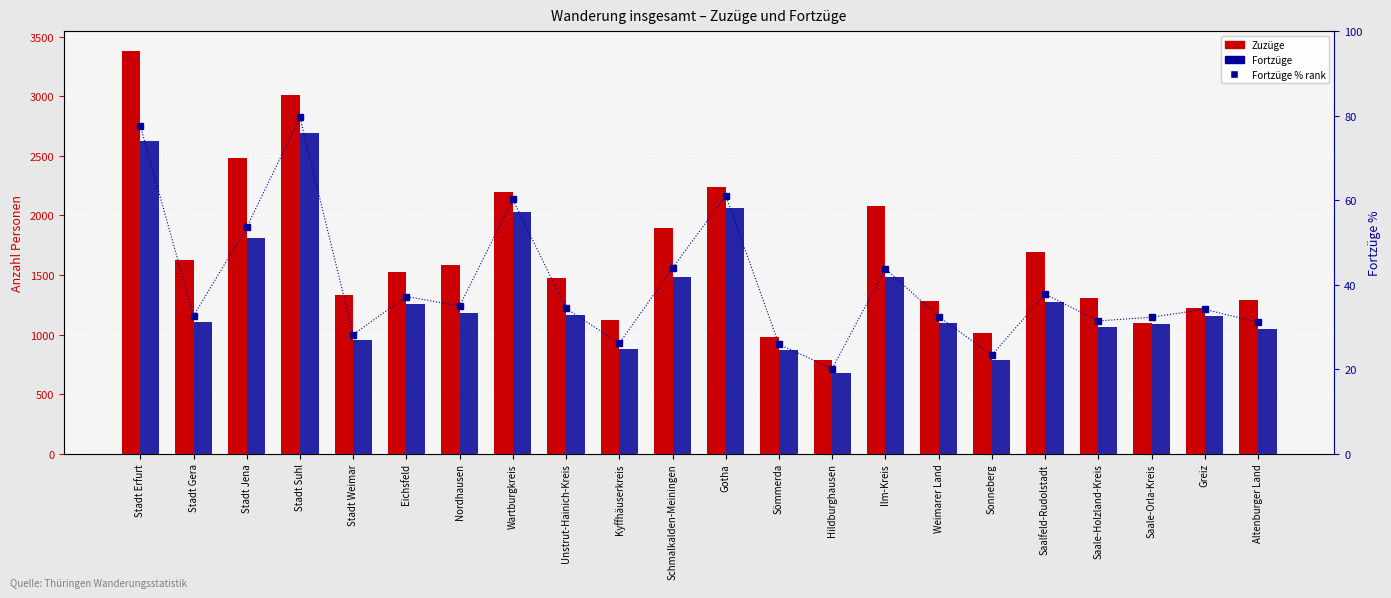

Reading right to left, what are all the values shown in this chart?

Zuzüge: 1286.0	1226.0	1093.0	1303.0	1695.0	1014.0	1282.0	2080.0	787.0	980.0	2236.0	1893.0	1119.0	1476.0	2196.0	1581.0	1524.0	1336.0	3010.0	2479.0	1628.0	3380.0
Fortzüge: 1049.0	1154.0	1091.0	1061.0	1275.0	788.0	1096.0	1479.0	679.0	873.0	2064.0	1484.0	881.0	1162.0	2033.0	1181.0	1256.0	952.0	2690.0	1810.0	1101.0	2622.0
Fortzüge % rank: 31.0	34.1	32.3	31.4	37.7	23.3	32.4	43.8	20.1	25.8	61.1	43.9	26.1	34.4	60.1	34.9	37.2	28.2	79.6	53.6	32.6	77.6